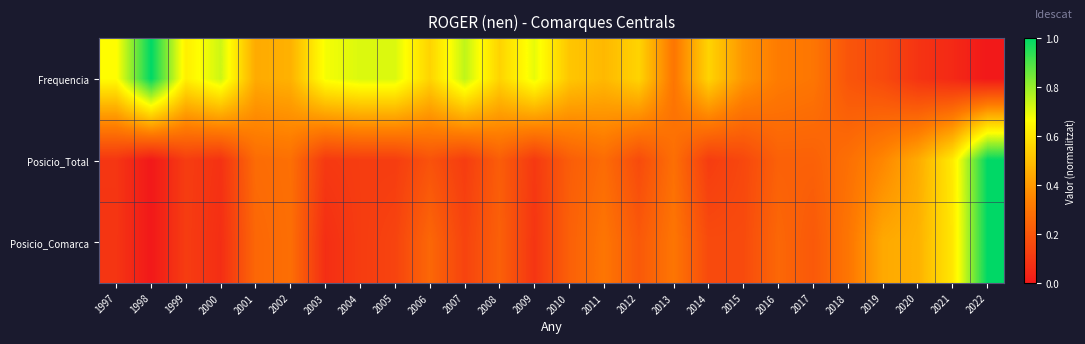

List the series in order of their peak value, lowest first.

Frequencia, Posicio_Total, Posicio_Comarca